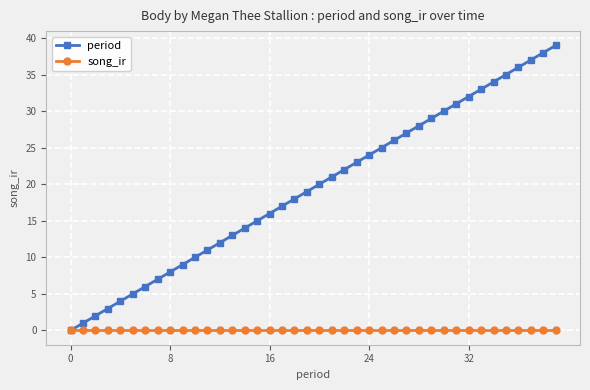

Which series has the widest spread of values?

period